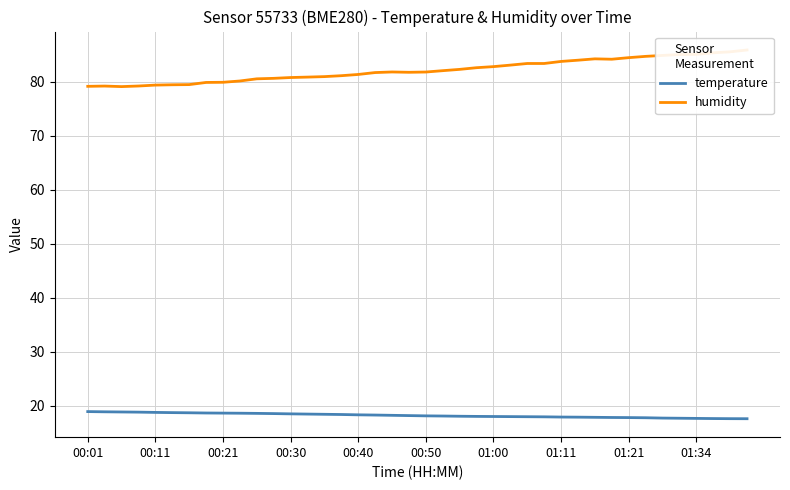

Does the chart have visible grid lines?

Yes